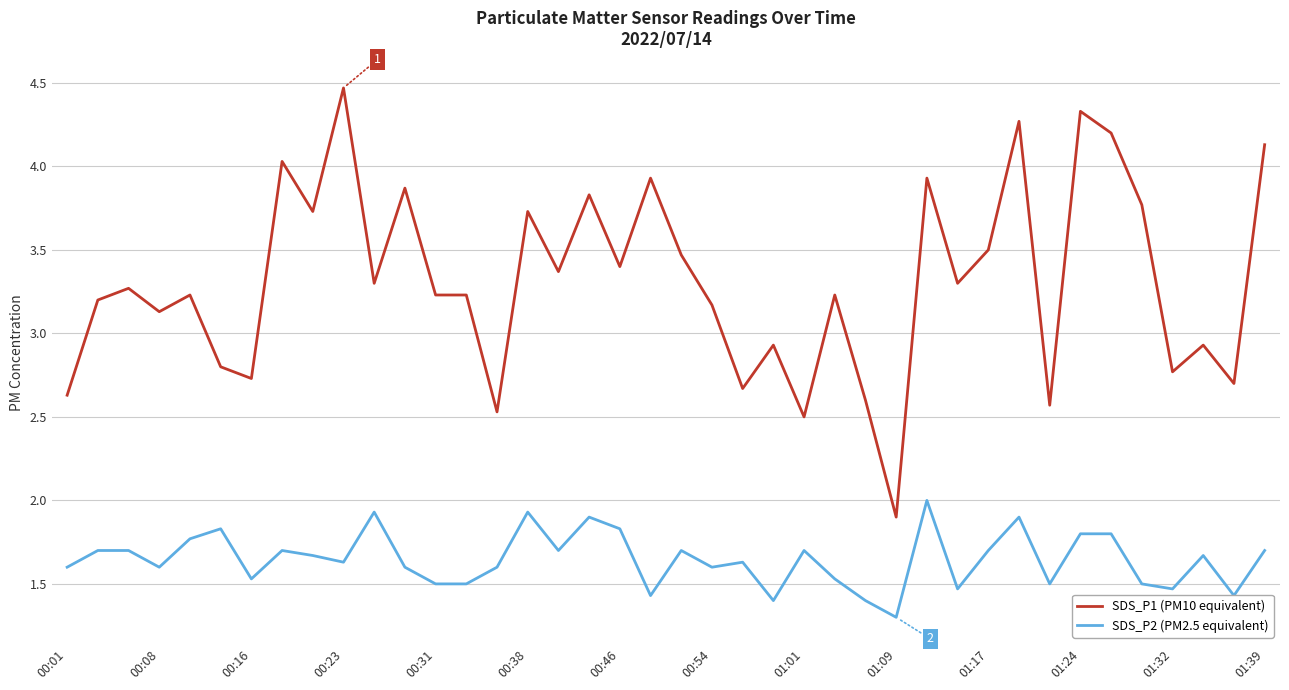

What is the difference between the maximum and minimum values in the SDS_P2 (PM2.5 equivalent) series?

0.7